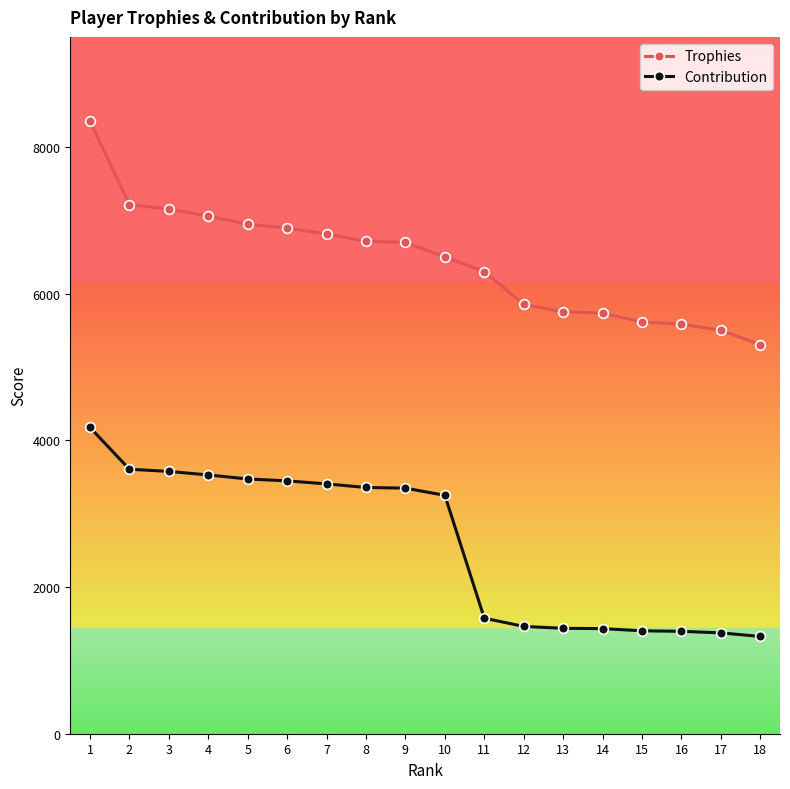

Rank the series by their average value, from lowest to highest.

Contribution, Trophies